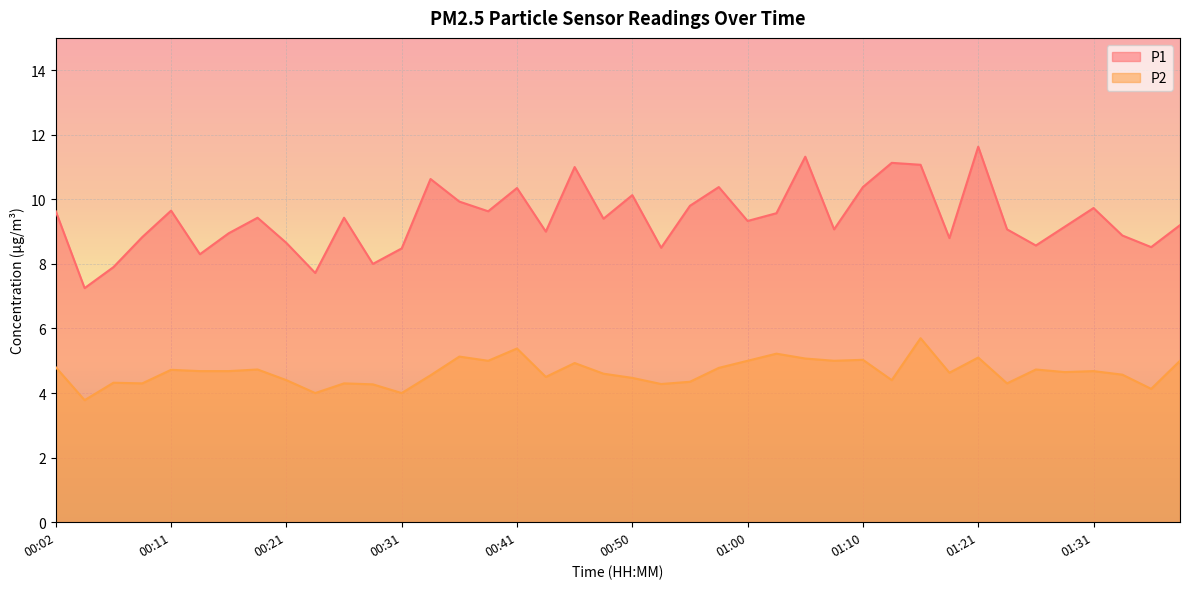

What is the label of the 37th point from the left?

01:31